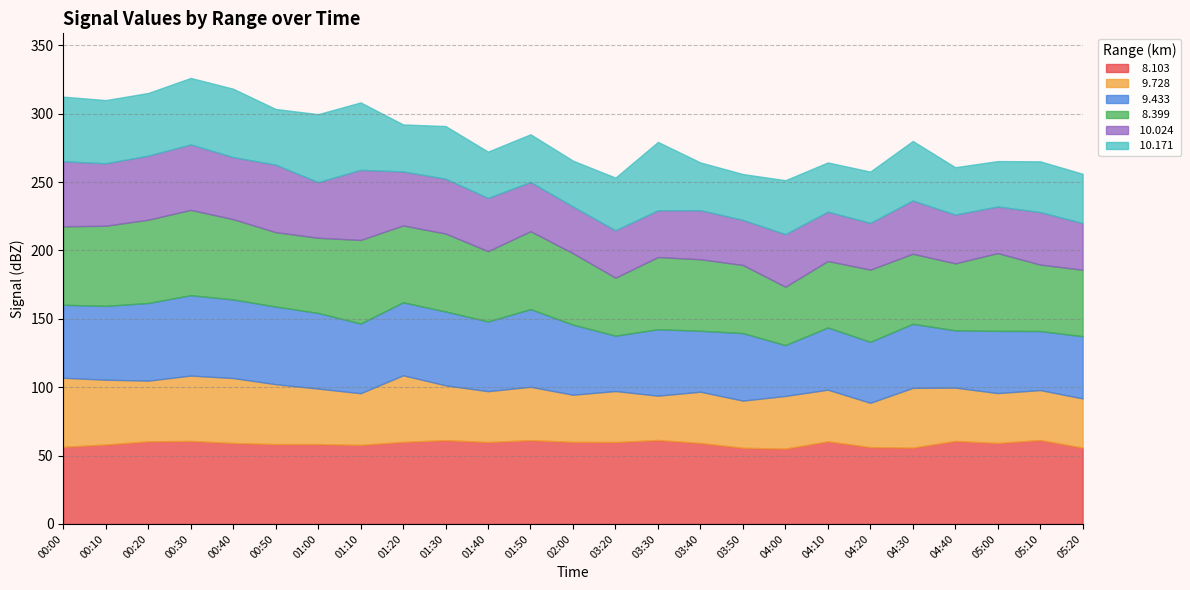

At how many categories does at least one series exceed 45?

25